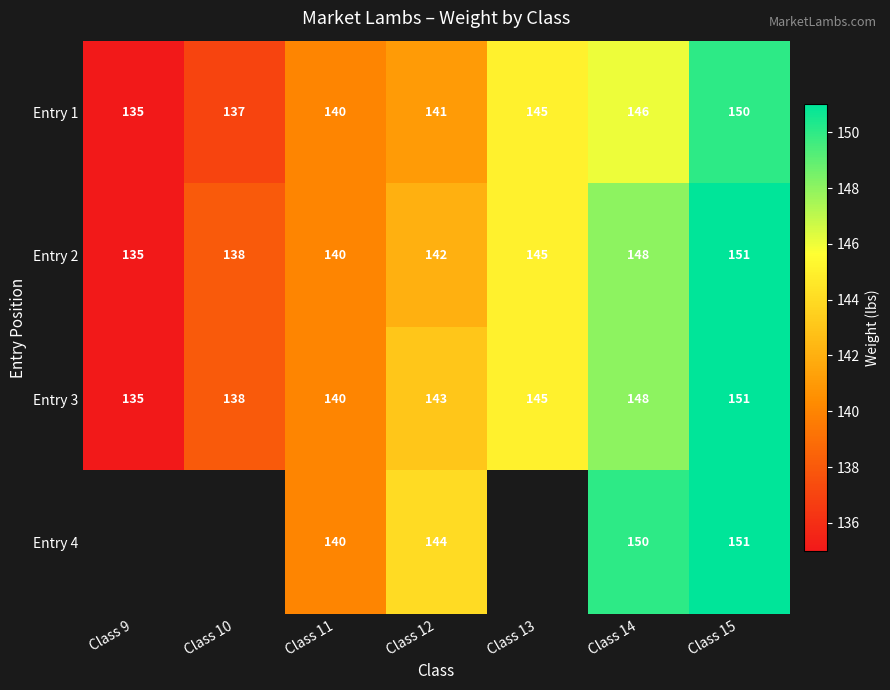

At Class 12, list the series in order from smallest to largest.

Entry 1, Entry 2, Entry 3, Entry 4